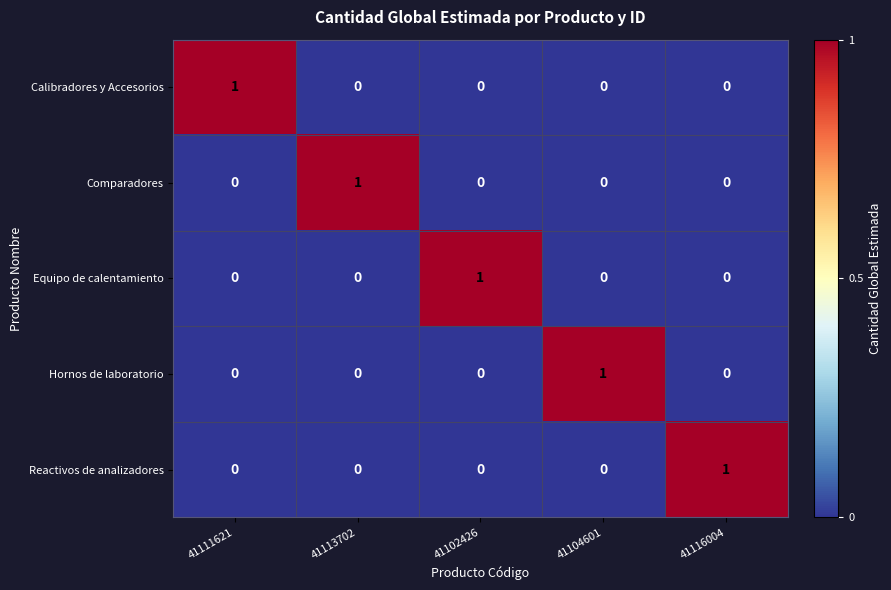

At how many categories does at least one series exceed 0?

5